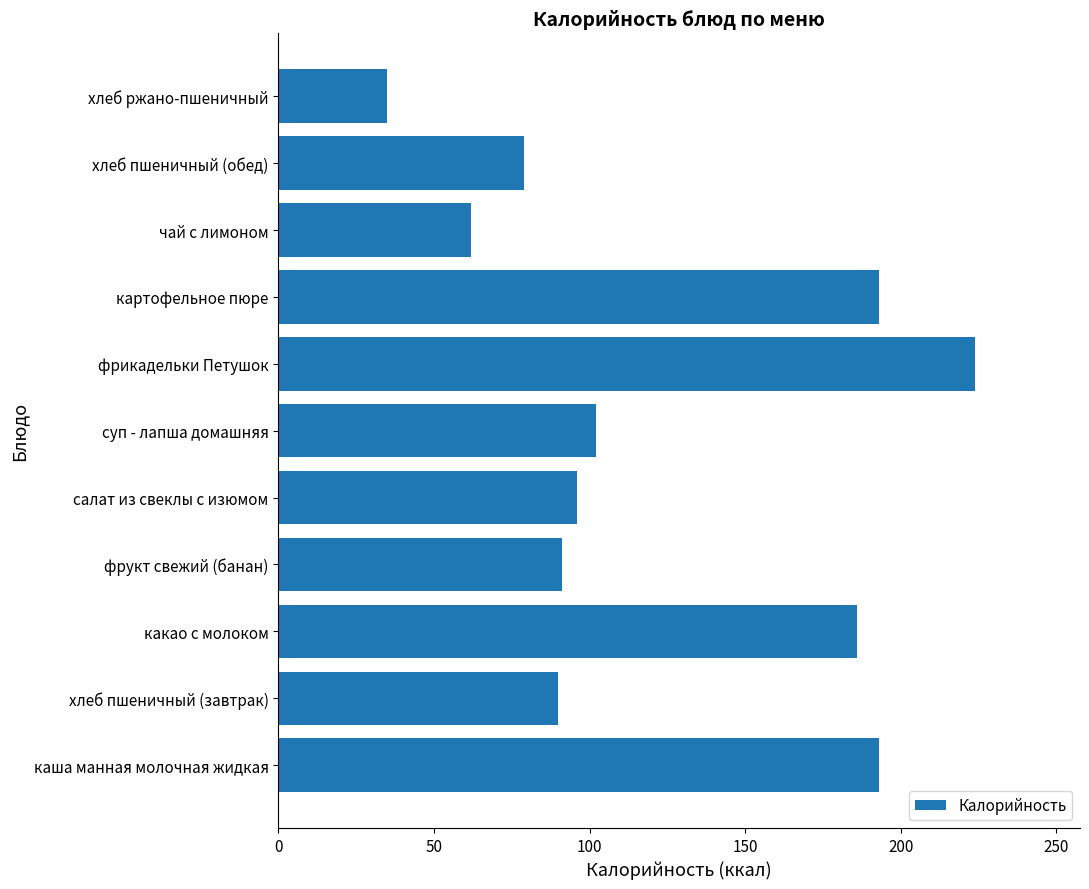

What is the approximate value at картофельное пюре, to the nearest 5?

195